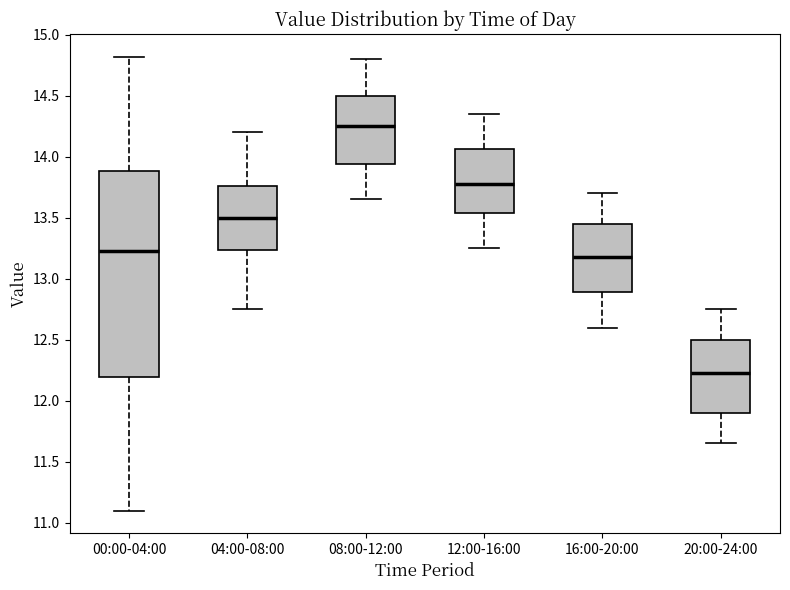

Reading left to right, read every box against the y-axis: the position of its median line, the range the box covers, and the ends of its whiskers. The values are not printed on the chart, so give them approximately, as read against the axis.

00:00-04:00: median 13.25, box 12.20 to 13.90, whiskers 11.10 to 14.80
04:00-08:00: median 13.50, box 13.25 to 13.75, whiskers 12.75 to 14.20
08:00-12:00: median 14.25, box 13.95 to 14.50, whiskers 13.65 to 14.80
12:00-16:00: median 13.80, box 13.55 to 14.05, whiskers 13.25 to 14.35
16:00-20:00: median 13.20, box 12.90 to 13.45, whiskers 12.60 to 13.70
20:00-24:00: median 12.25, box 11.90 to 12.50, whiskers 11.65 to 12.75